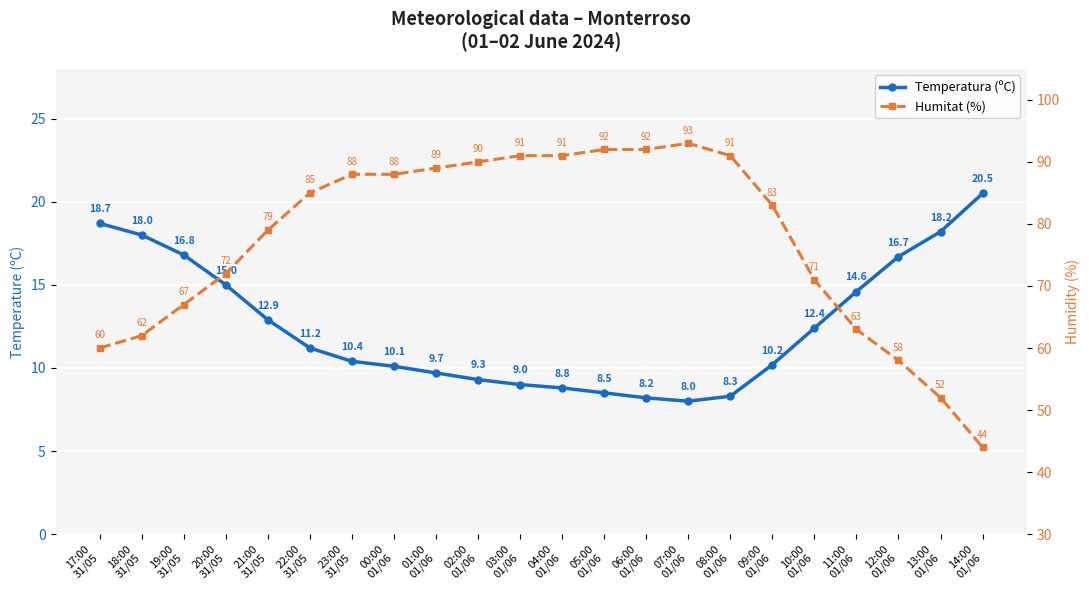

The Humitat (%) series shows 33.3 at 11:00
01/06. True or false?

False